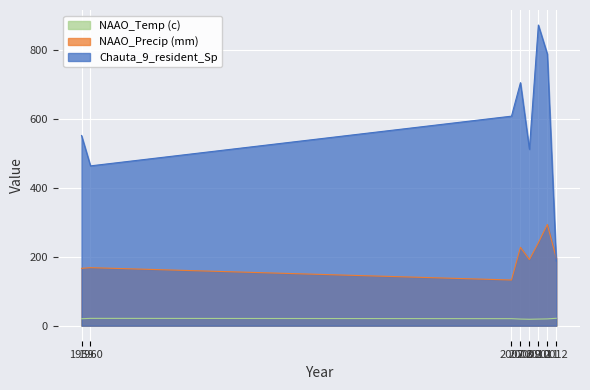

Which series has the largest range (max minus min)?

Chauta_9_resident_Sp